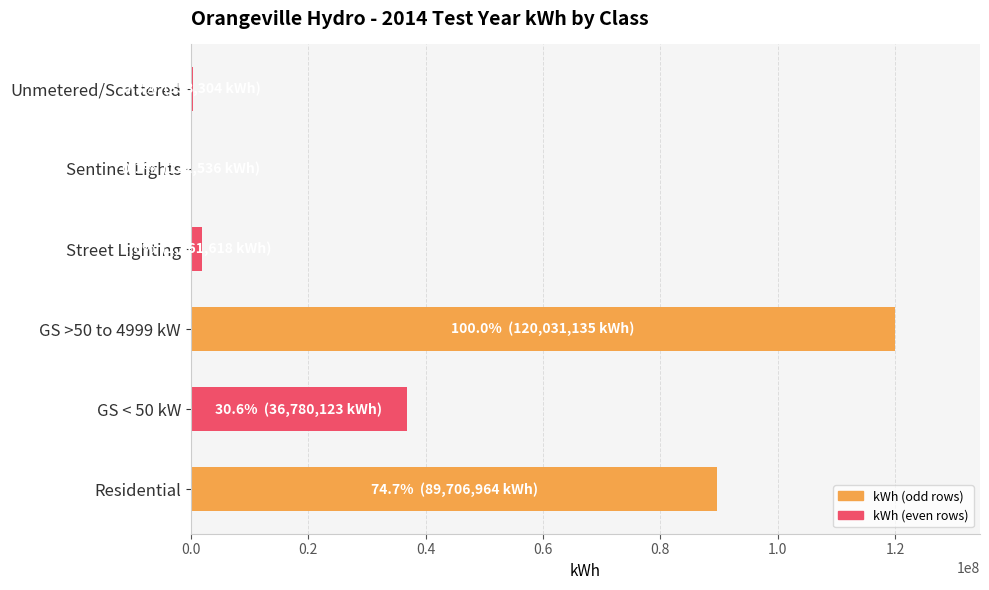

What is the sum of all values?

248860679.2